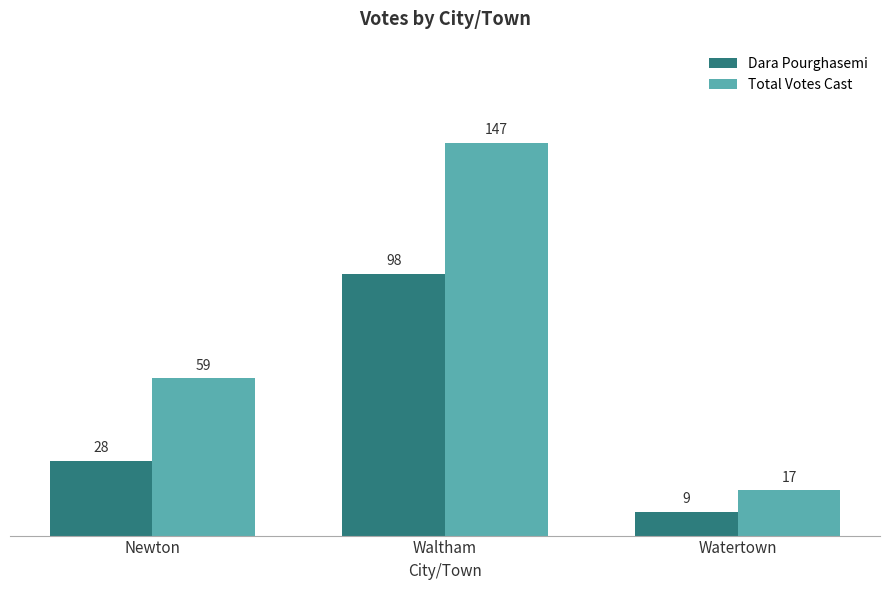

At how many categories does at least one series exceed 106?

1